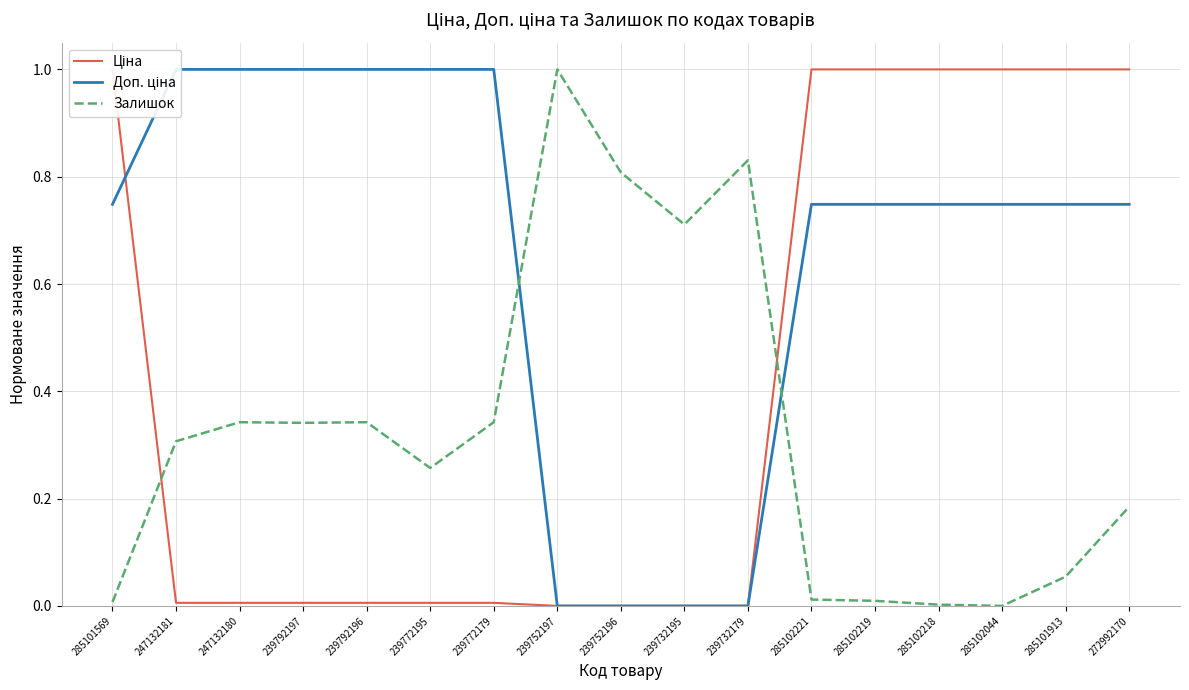

After their last crossing, which series has the higher values: Залишок or Ціна?

Ціна